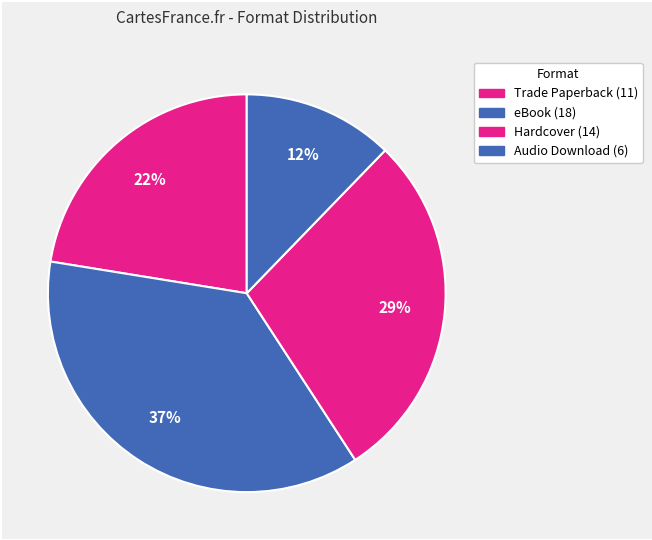

Which category has the biggest portion of the pie?

eBook